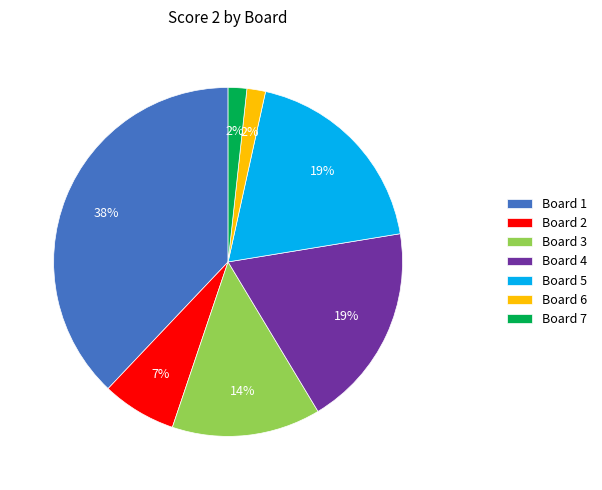

The Board 5 slice represents 7% of the pie. True or false?

False